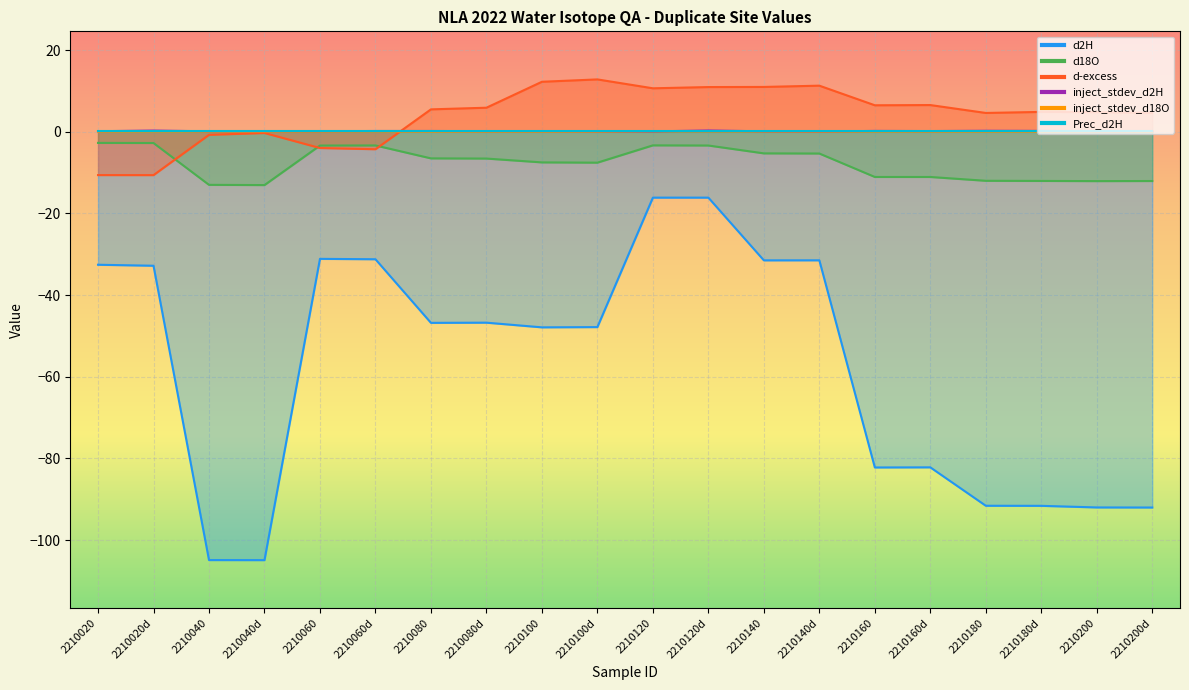

Is it true that d-excess equals -1.7 at 2210060?

False